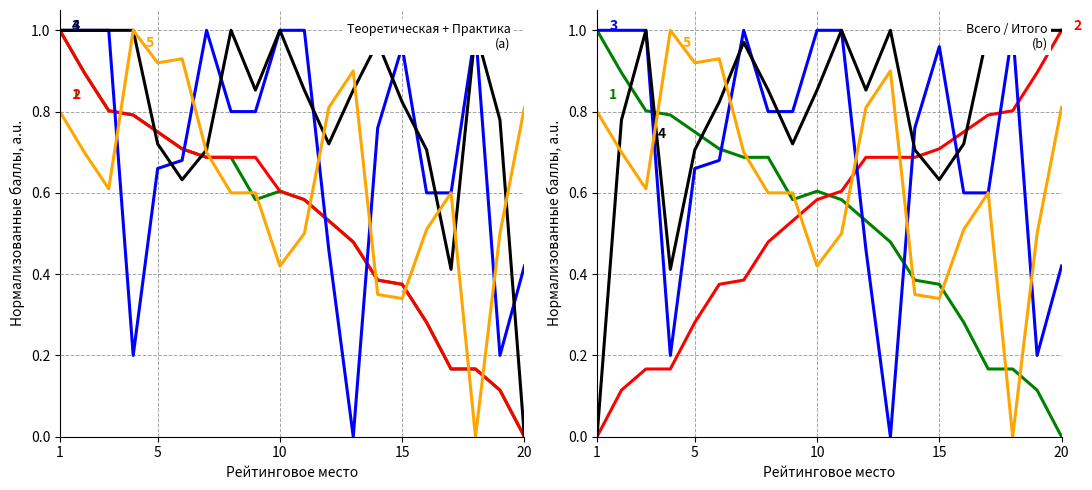

What is the value of the Теоретическая часть point at the 13th from the left?

0.9